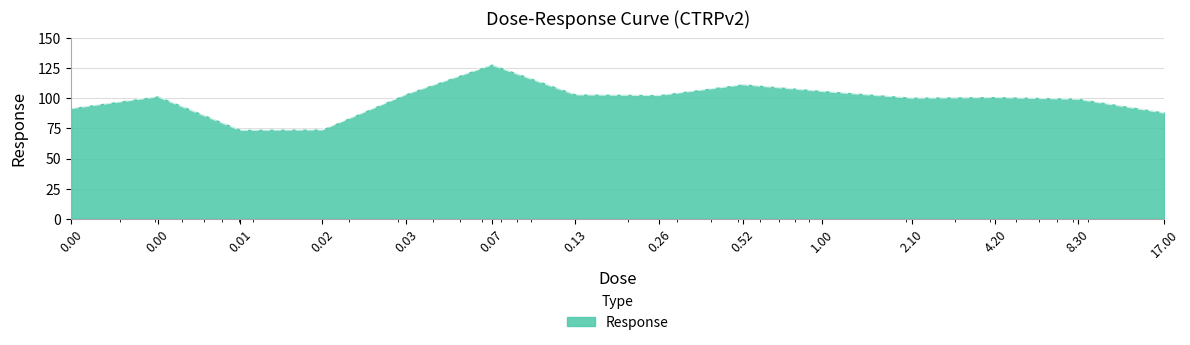

What is the minimum value shown in the chart?

73.8